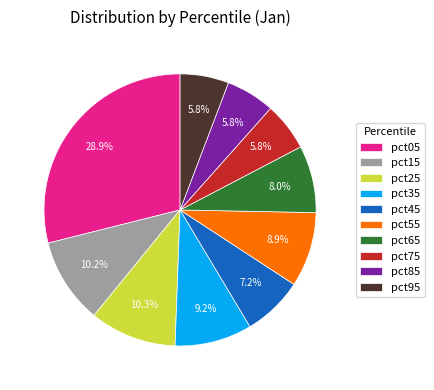

To the nearest percent, what percentage of the pie is pct55?

9%